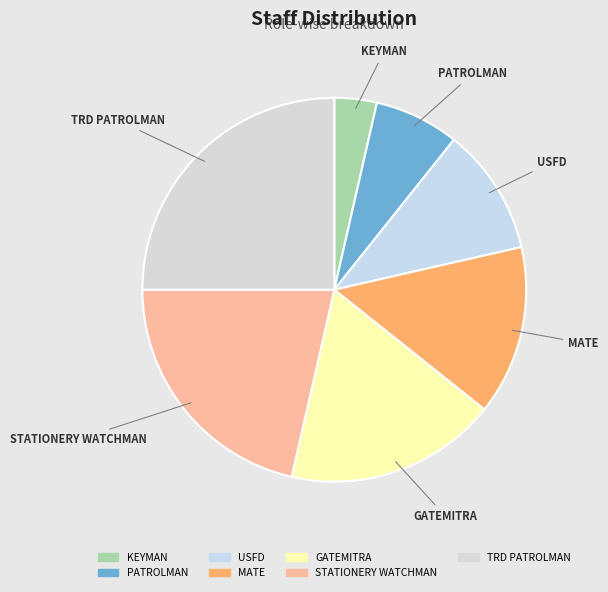

Which category has the biggest portion of the pie?

TRD PATROLMAN